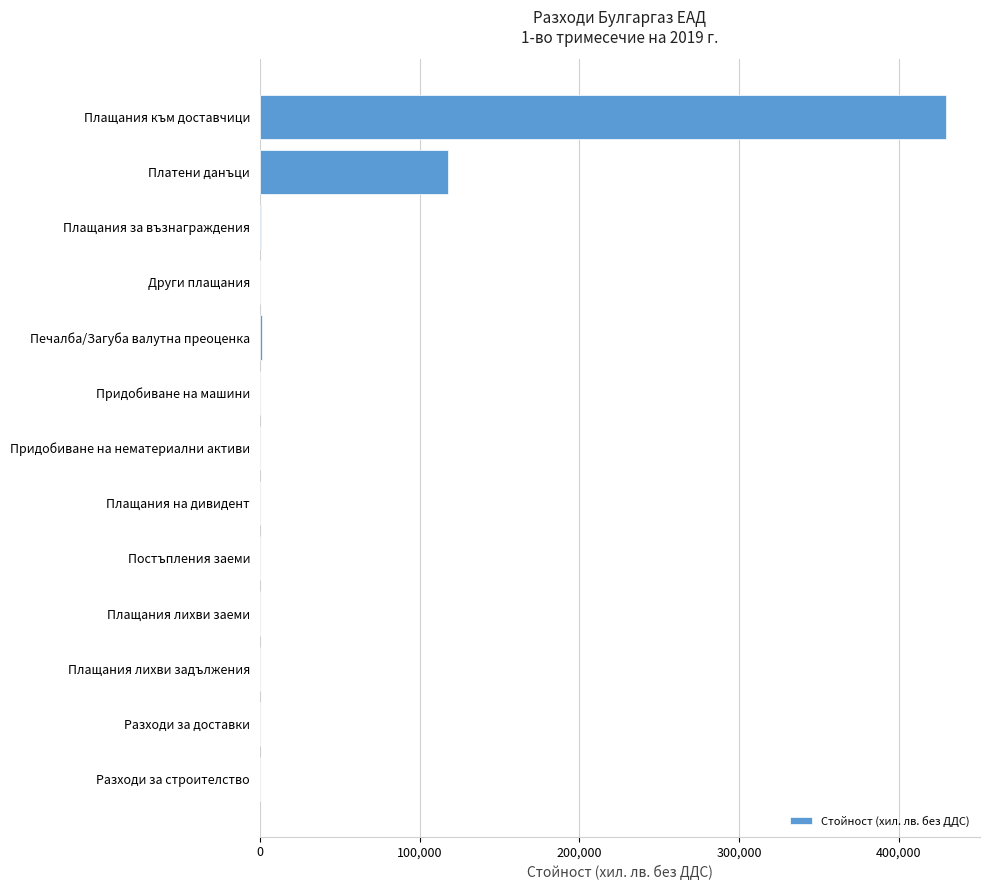

The value at Платени данъци is 118080. True or false?

True